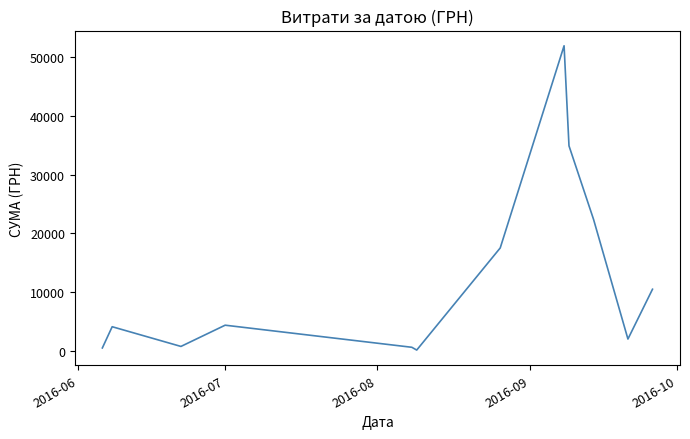

What is the greatest value displayed?

51980.0